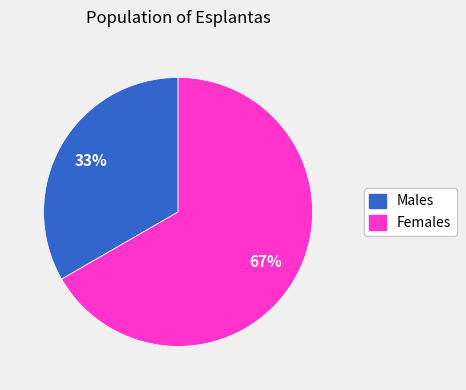

Between Males and Females, which is larger?

Females